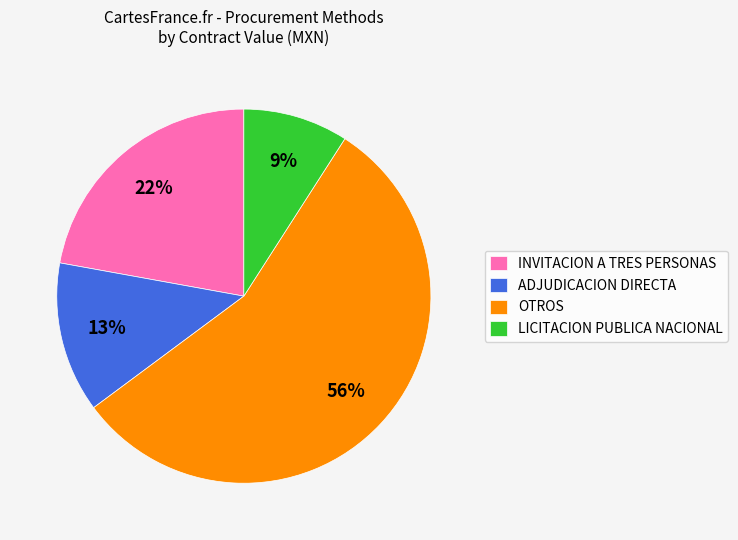

True or false: ADJUDICACION DIRECTA accounts for 13% of the total.

True